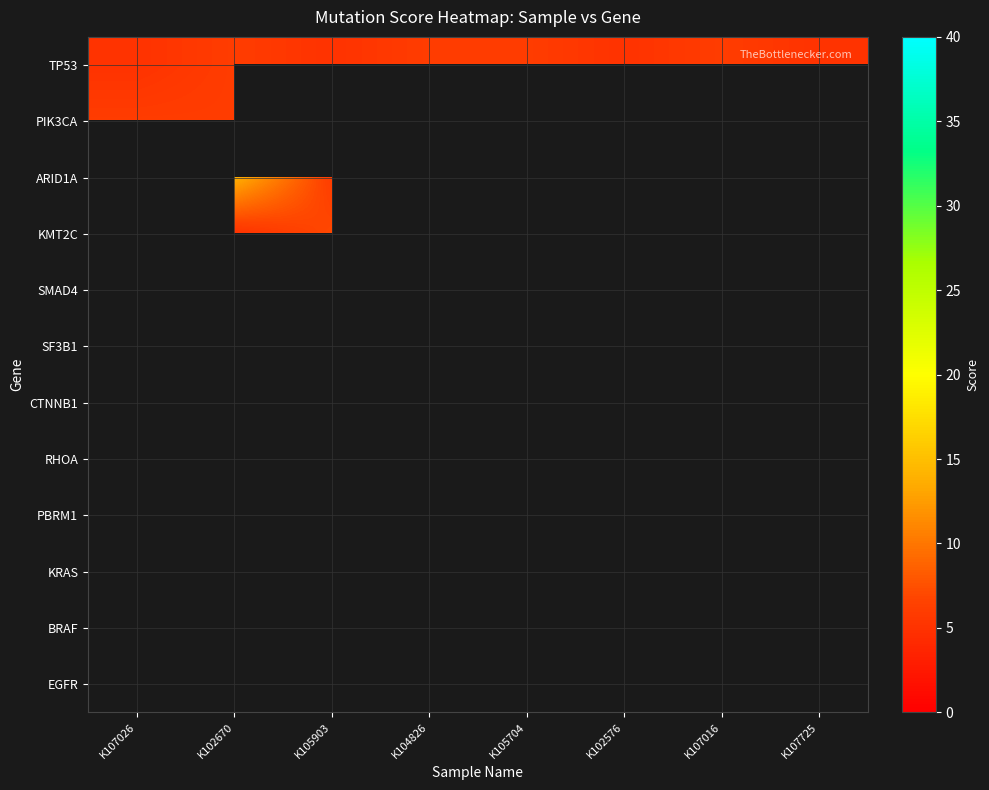

How many distinct data groups are displayed?

12